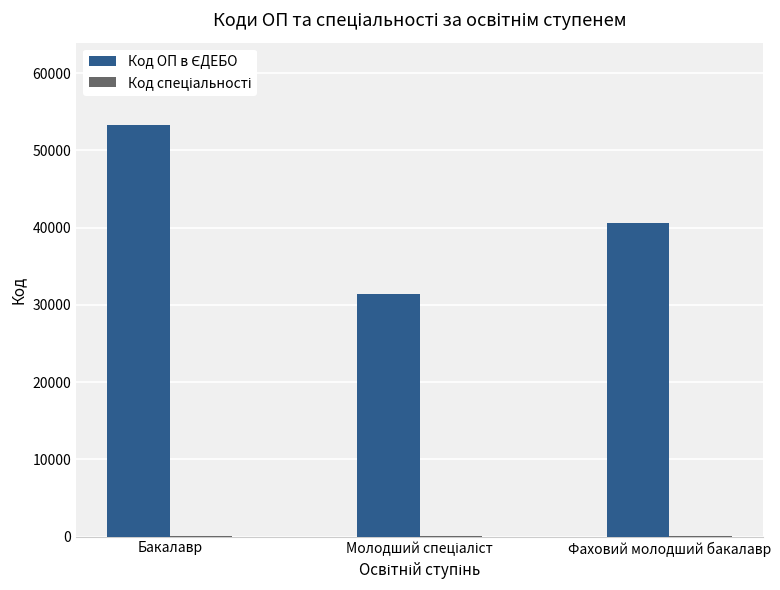

Which label corresponds to the largest value in the chart?

Бакалавр